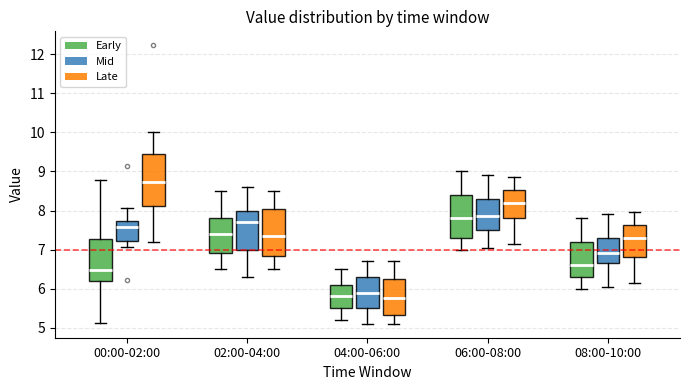

Which box is the tallest, from its lower edge to its upper edge?

00:00-02:00 (Late)